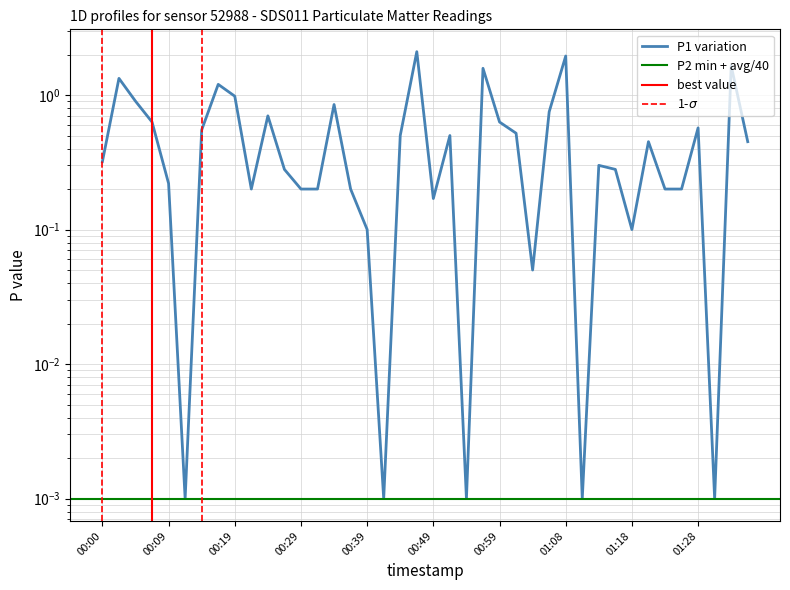

Reading left to right, transcribe all the data shown in this chart.

0.3	1.3	0.9	0.6	0.2	0.0	0.6	1.2	1.0	0.2	0.7	0.3	0.2	0.2	0.8	0.2	0.1	0.0	0.5	2.1	0.2	0.5	0.0	1.6	0.6	0.5	0.1	0.8	1.9	0.0	0.3	0.3	0.1	0.5	0.2	0.2	0.6	0.0	1.6	0.5